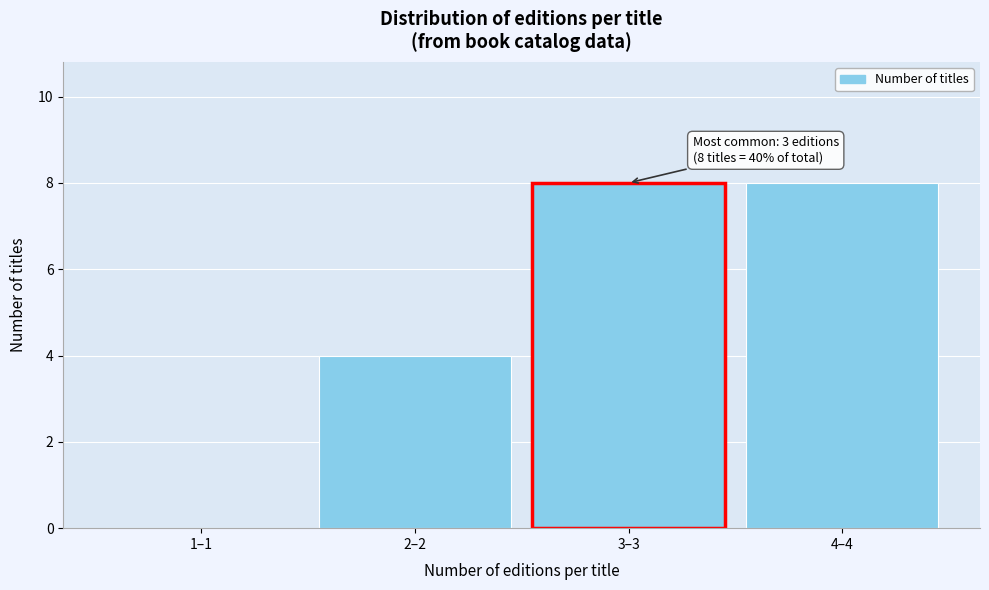

Reading left to right, transcribe all the data shown in this chart.

1–1=0	2–2=4	3–3=8	4–4=8